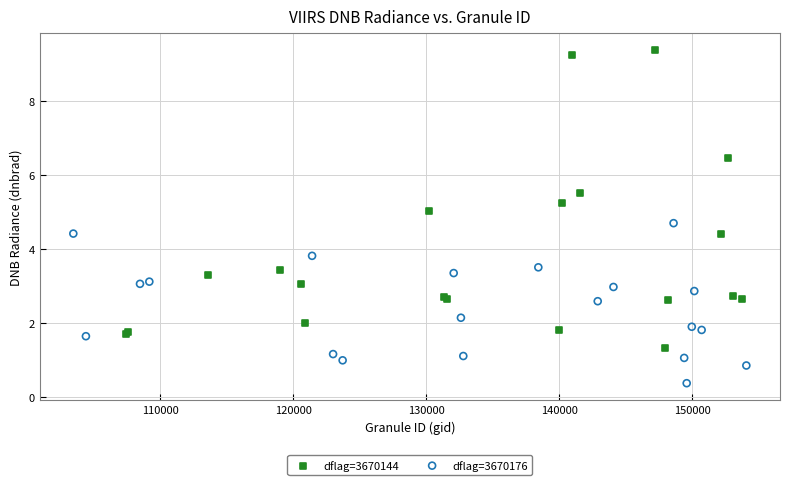

Which series reaches the minimum Y coordinate?

dflag=3670176